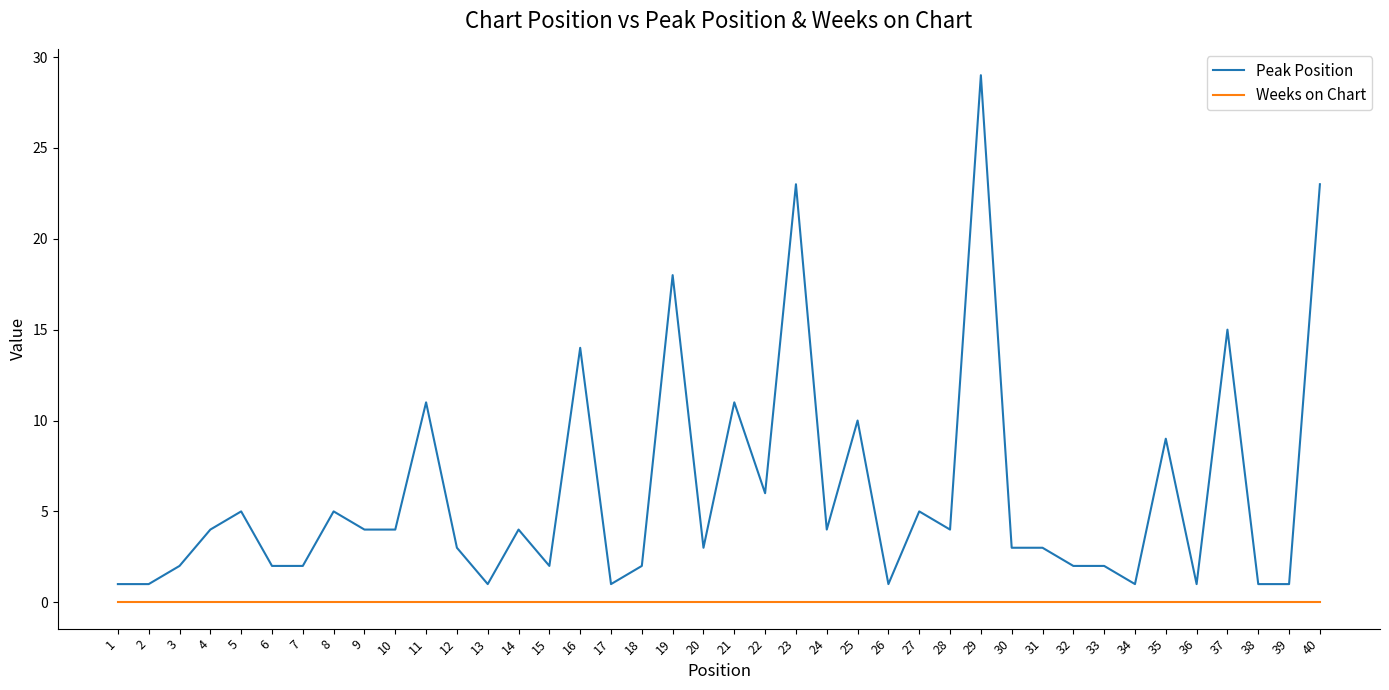

True or false: Peak Position and Weeks on Chart cross at least once.

False